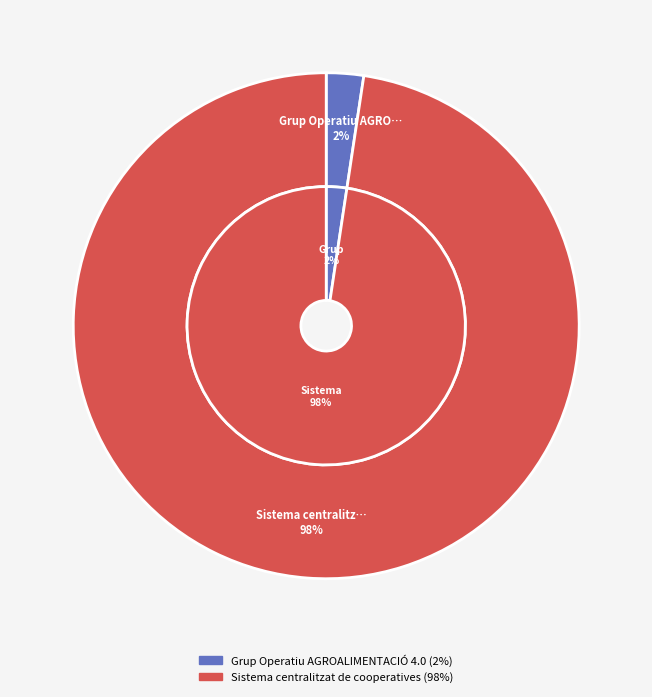

To the nearest percent, what is the difference between the largest and smallest slice percentages?

95%